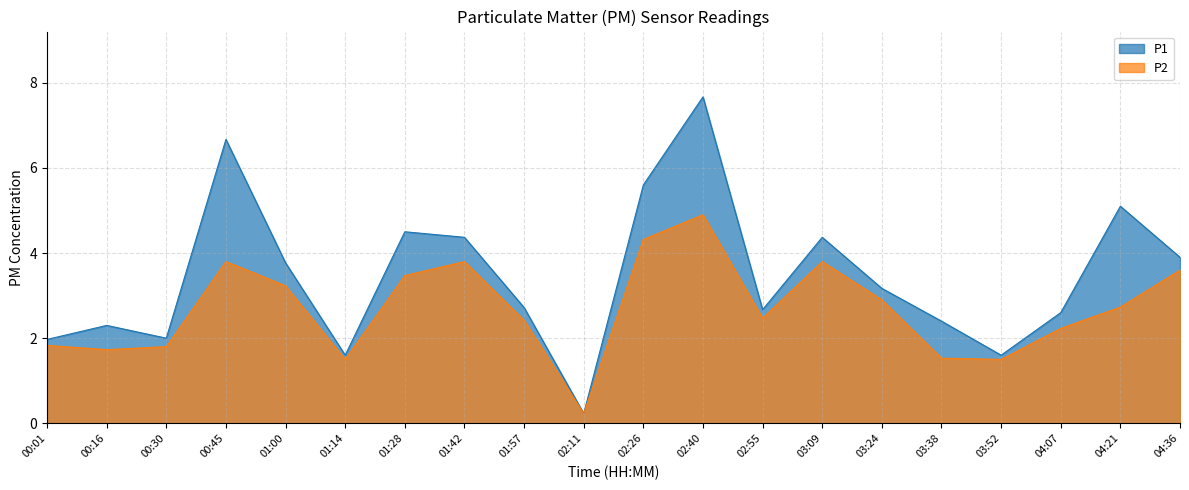

True or false: P1 and P2 intersect in this chart.

False